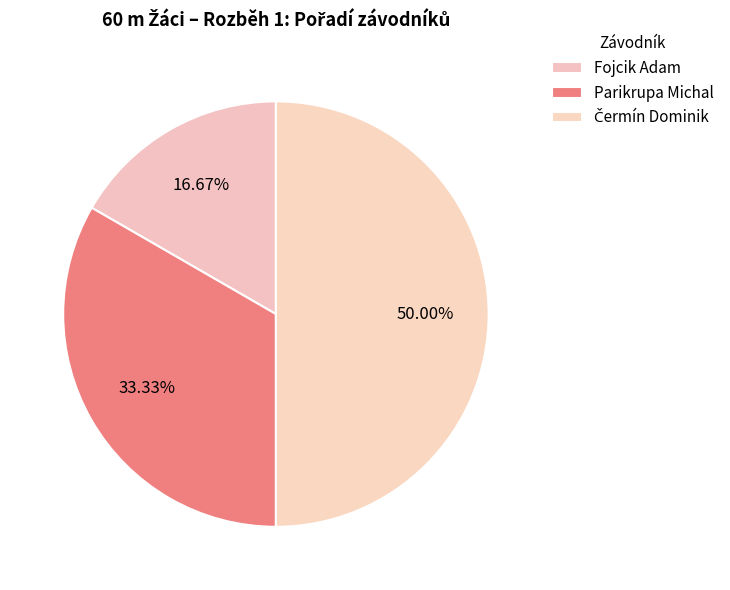

What is the change in value from Fojcik Adam to Parikrupa Michal?

+1